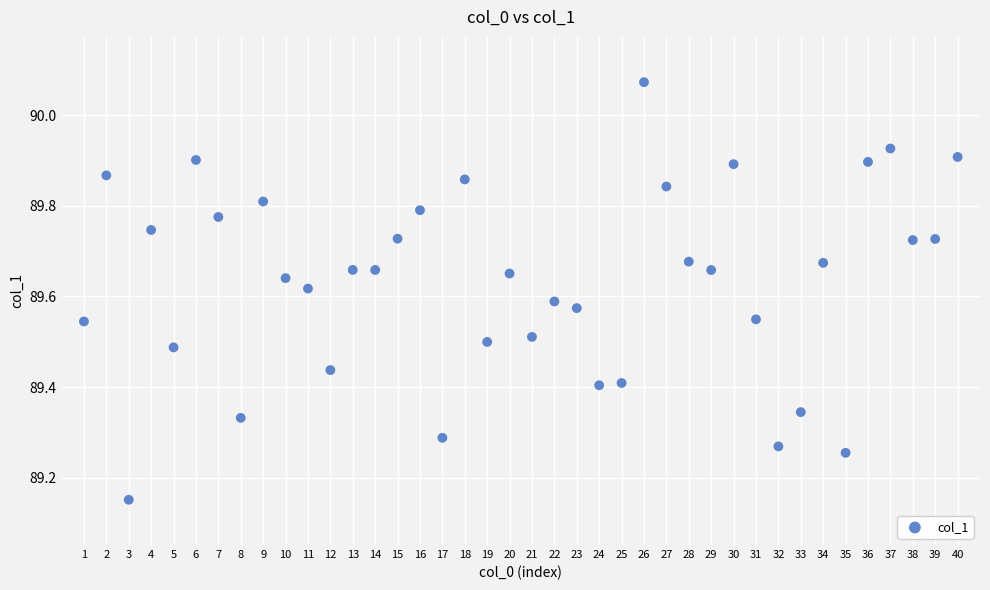

What is the range of X values (max minus min)?

39.0